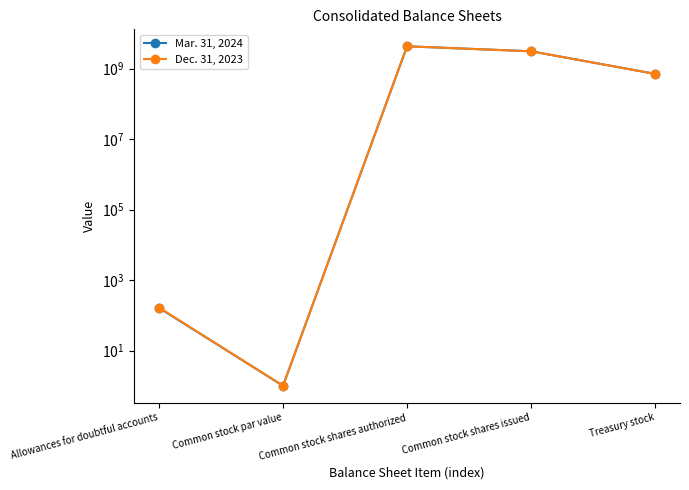

List the series in order of their overall mean, highest first.

Mar. 31, 2024, Dec. 31, 2023